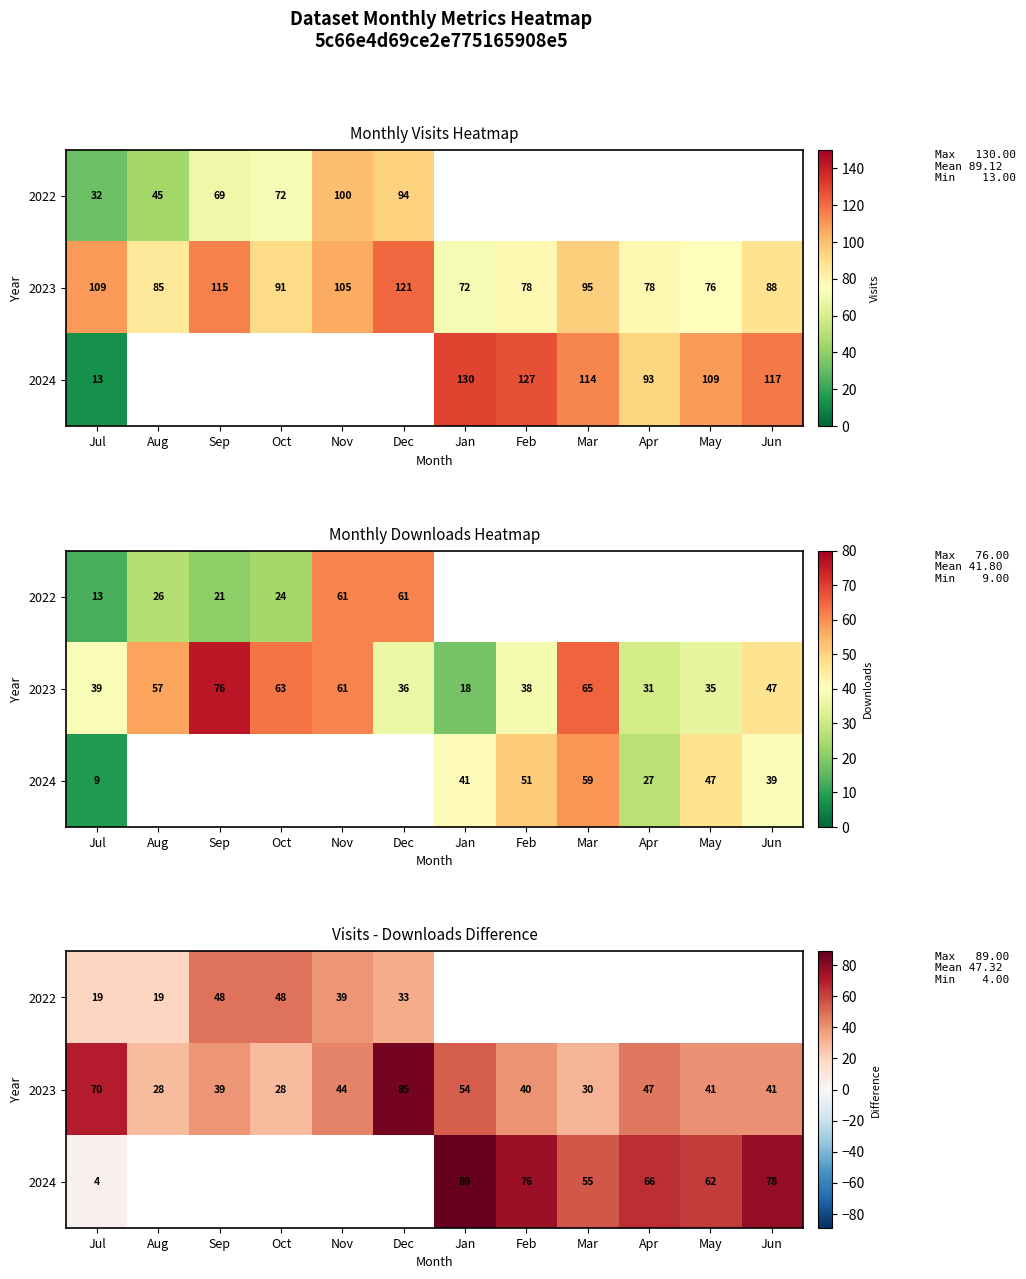

Rank the series by their maximum value, from lowest to highest.

2022, 2023, 2024